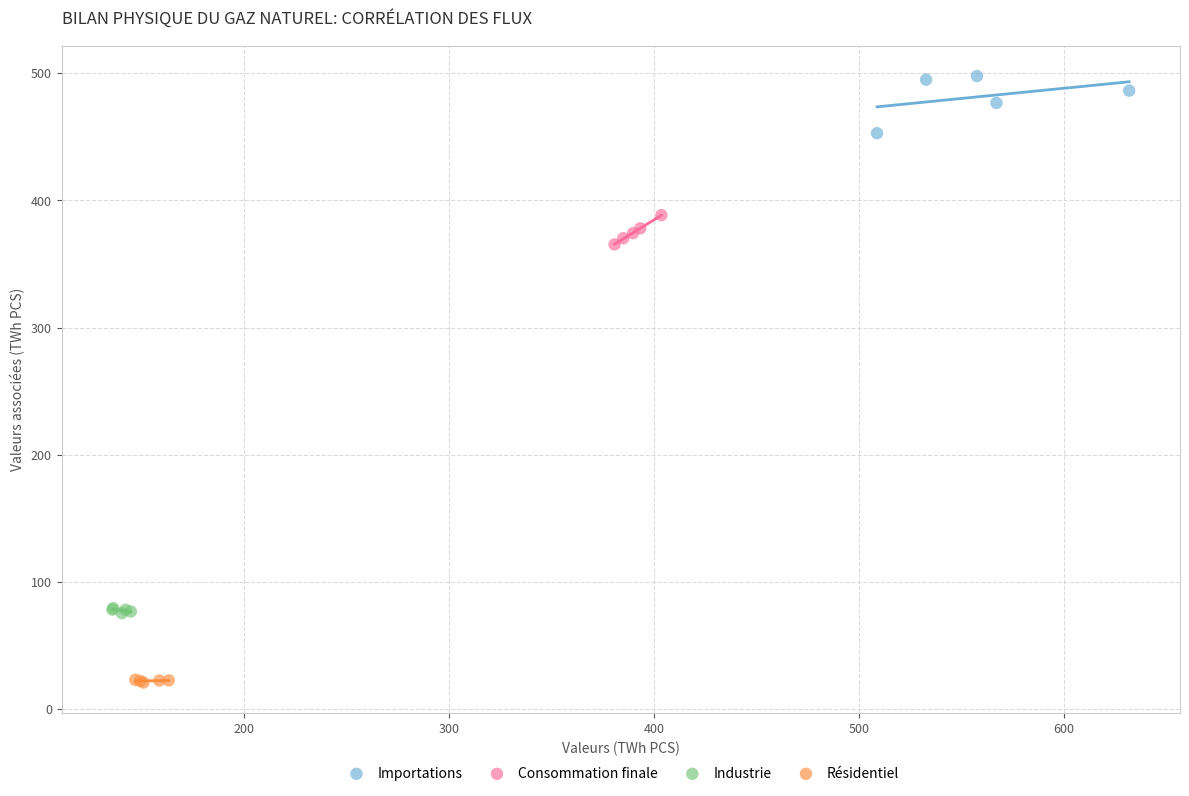

Which series contains the highest Y value?

Importations